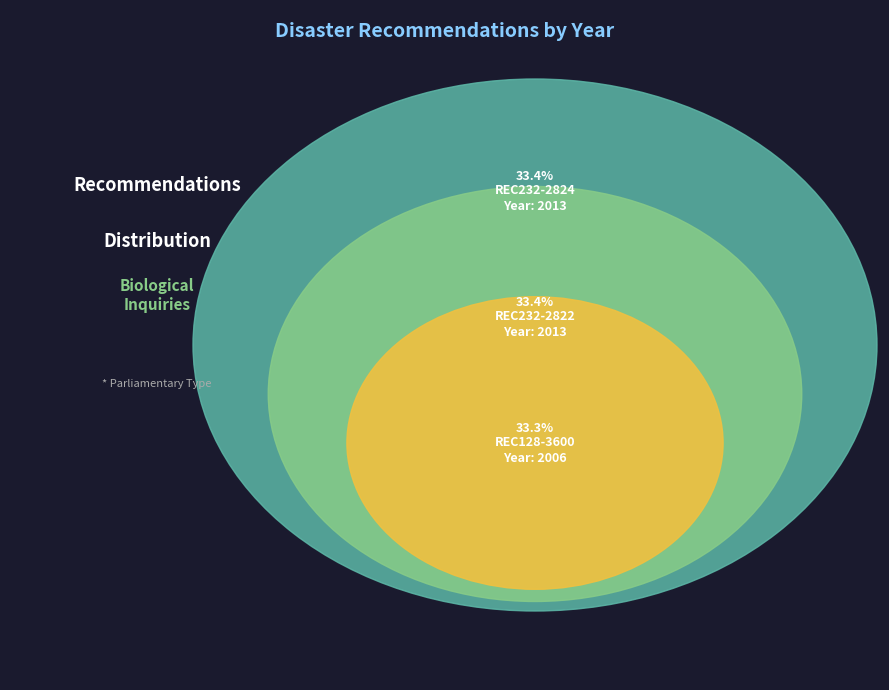

How many segments does this pie chart have?

3